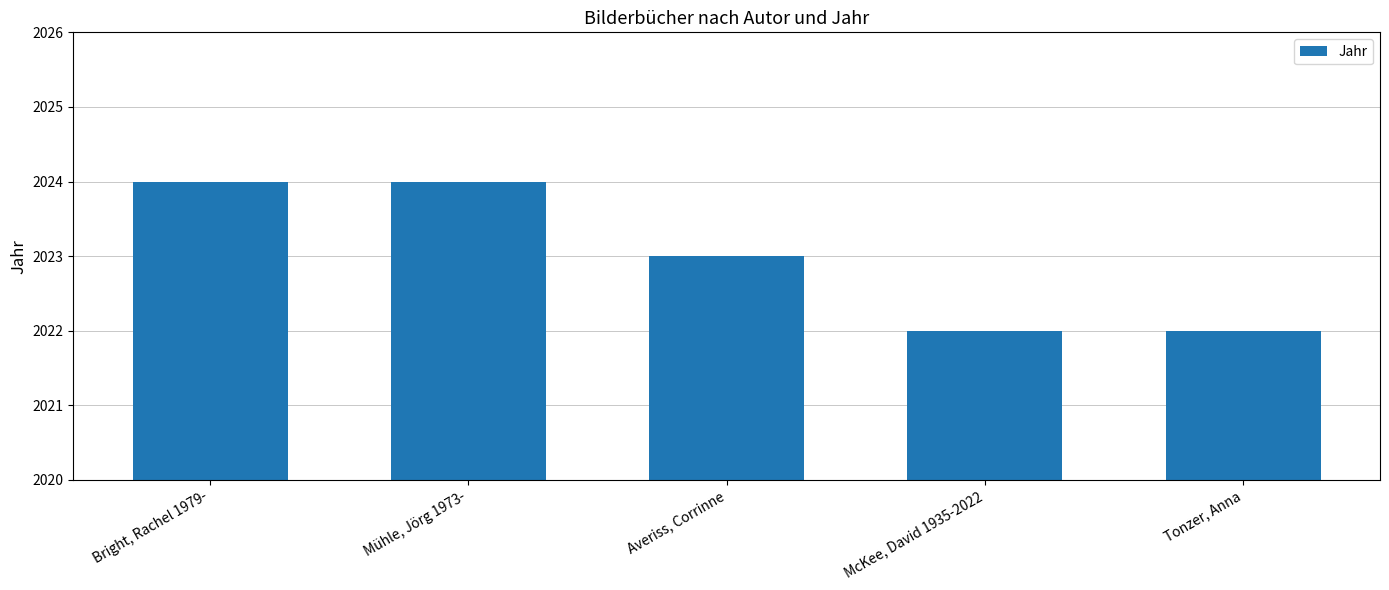

Approximately how many times larger is the value at Bright, Rachel 1979- compared to Averiss, Corrinne?

1.0